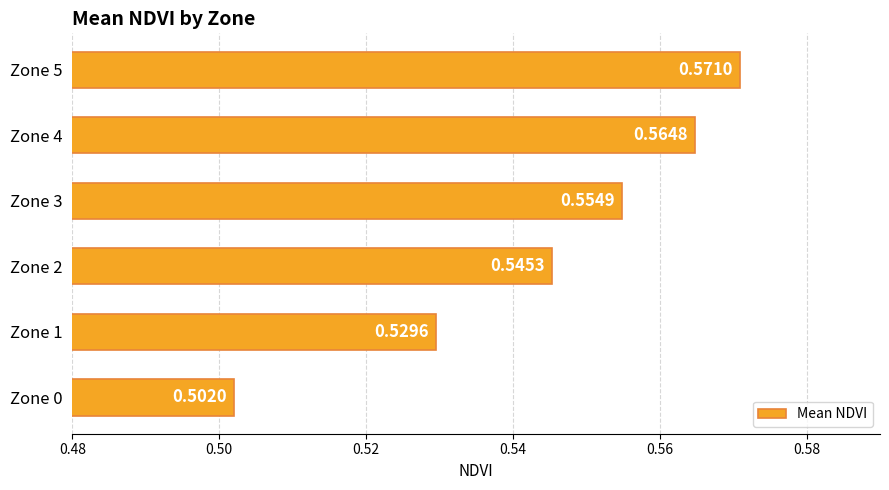

What is the sum of all values?

3.3